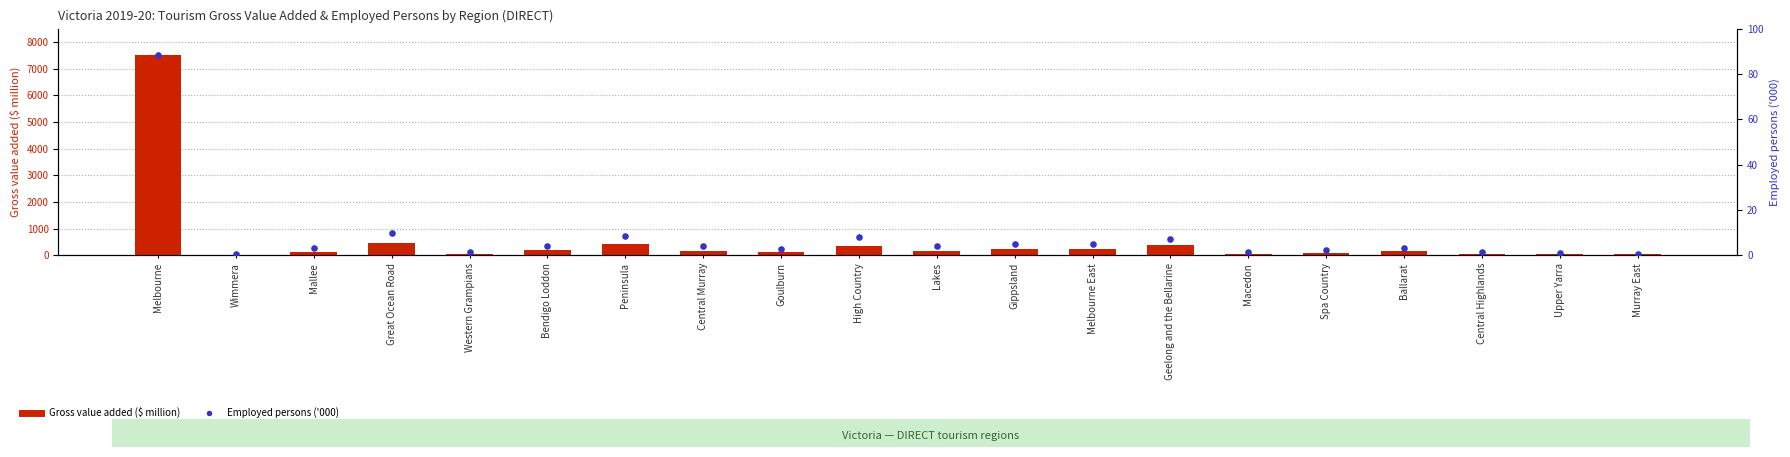

Which series has the largest Y range (max minus min)?

Gross value added ($ million)